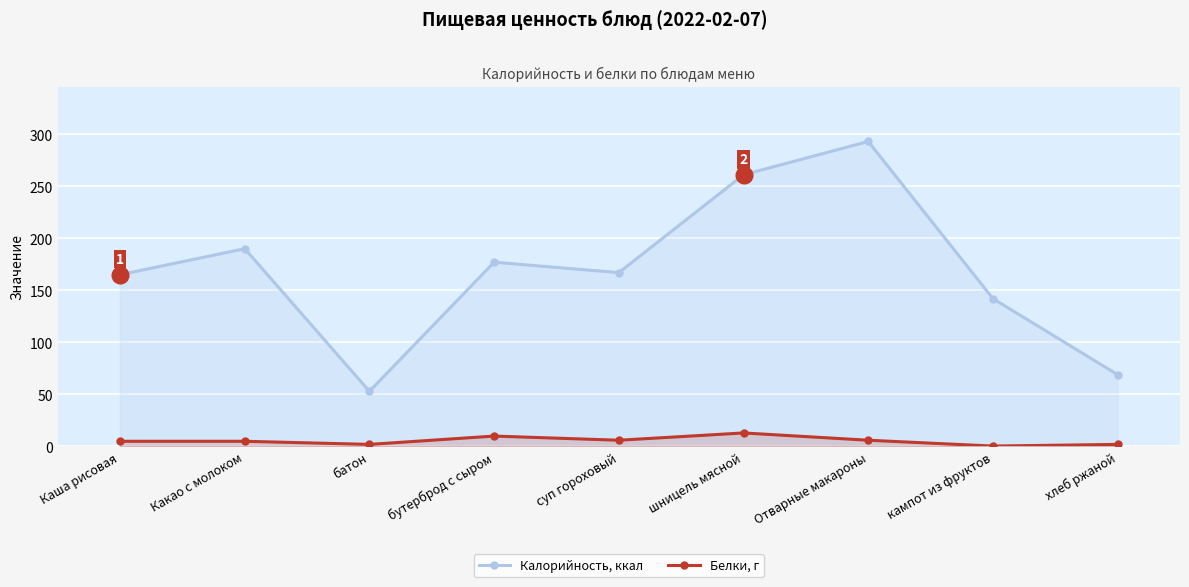

Rank the series by their maximum value, from lowest to highest.

Белки, г, Калорийность, ккал